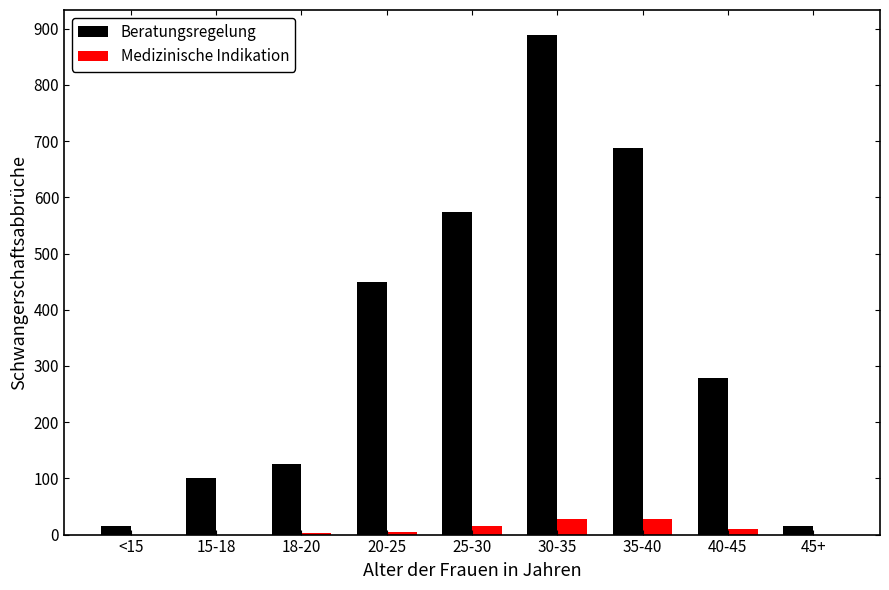

What is the difference between the Medizinische Indikation values at 20-25 and 30-35?

24